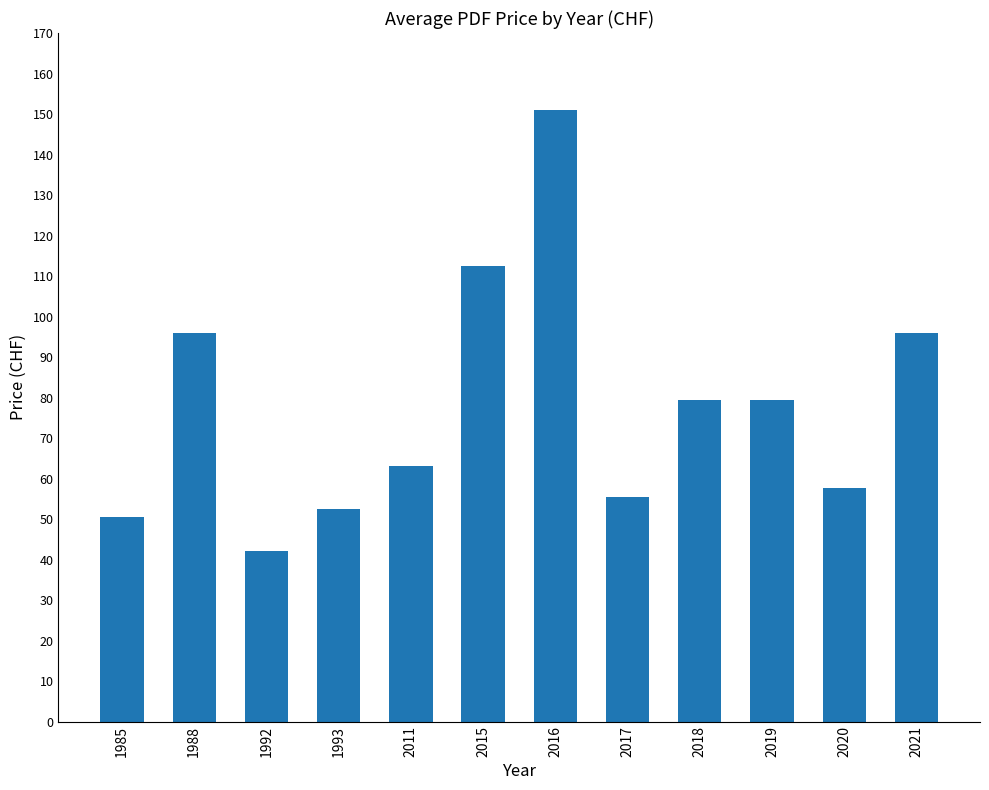

What is the value of the 8th bar from the left?

55.5